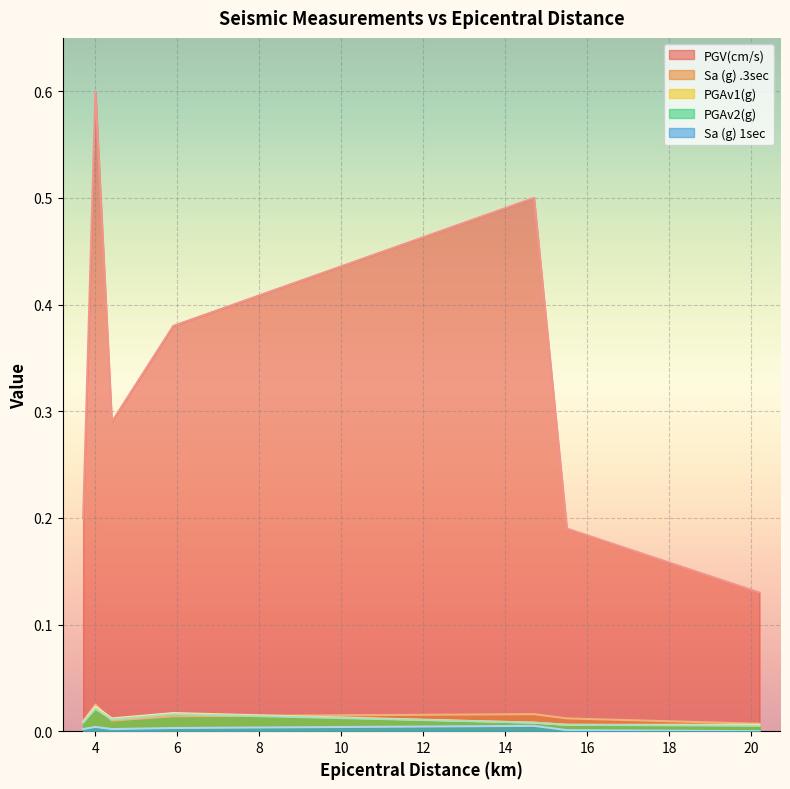

Reading left to right, transcribe all the data shown in this chart.

PGV(cm/s): 3.7=0.2	4.0=0.6	4.4=0.3	5.9=0.4	14.7=0.5	15.5=0.2	20.2=0.1
Sa (g) .3sec: 3.7=0.0	4.0=0.0	4.4=0.0	5.9=0.0	14.7=0.0	15.5=0.0	20.2=0.0
PGAv1(g): 3.7=0.0	4.0=0.0	4.4=0.0	5.9=0.0	14.7=0.0	15.5=0.0	20.2=0.0
PGAv2(g): 3.7=0.0	4.0=0.0	4.4=0.0	5.9=0.0	14.7=0.0	15.5=0.0	20.2=0.0
Sa (g) 1sec: 3.7=0.0	4.0=0.0	4.4=0.0	5.9=0.0	14.7=0.0	15.5=0.0	20.2=0.0